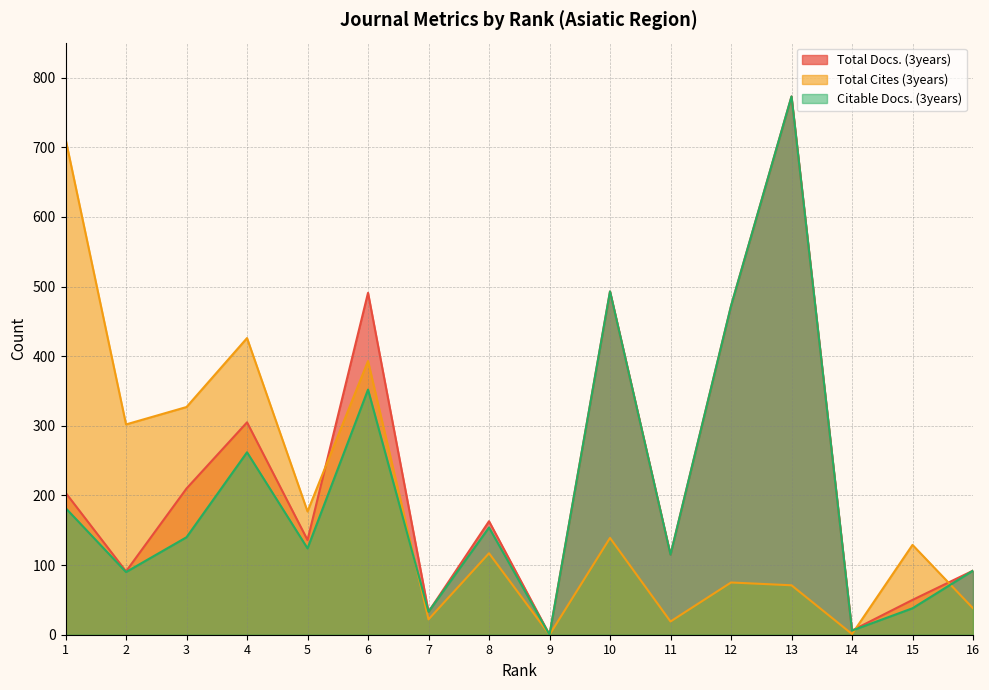

True or false: Citable Docs. (3years) and Total Cites (3years) intersect in this chart.

True